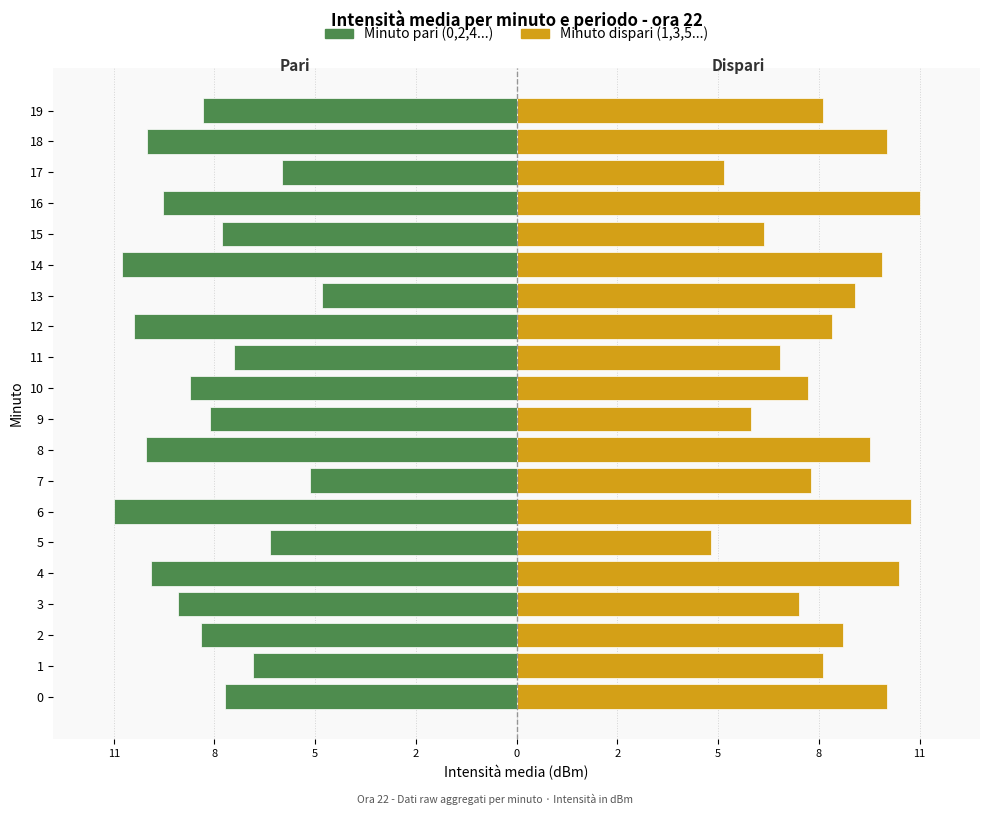

What is the average value of the Minuto pari (0,2,4...) series?

-8.7